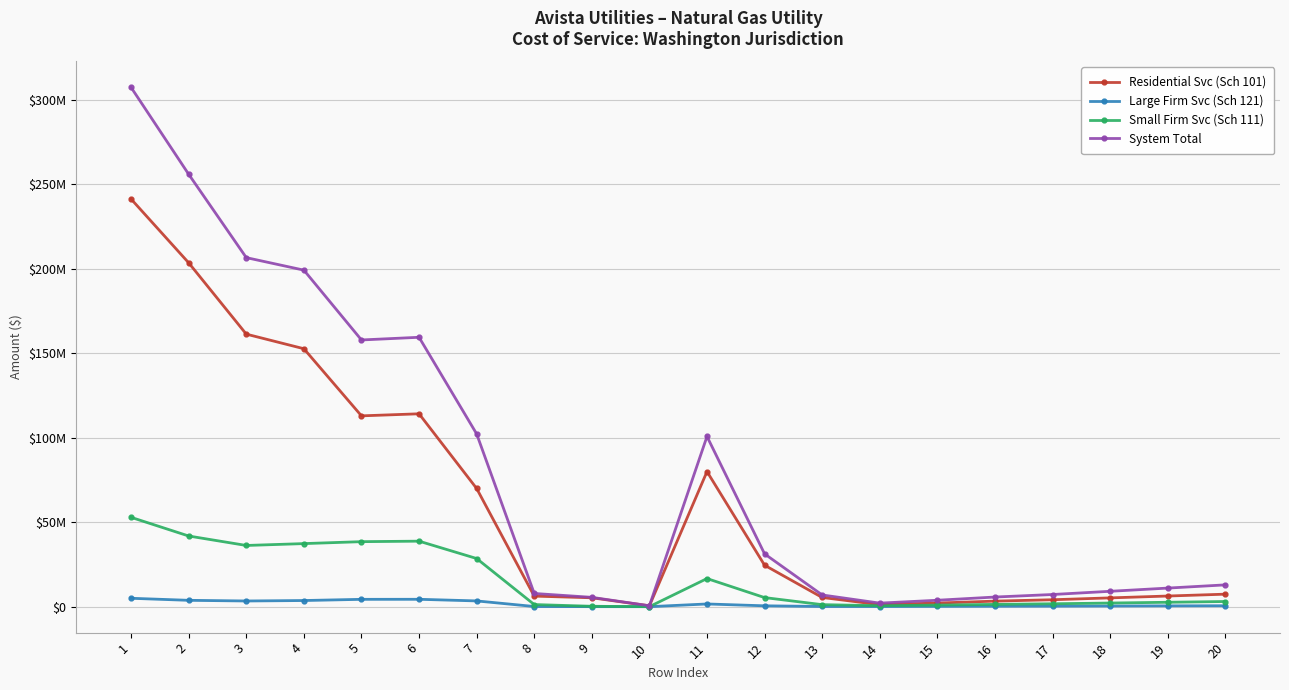

At which label does System Total reach its minimum?

10